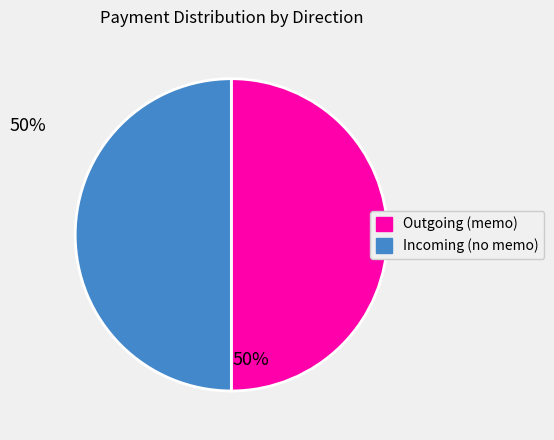

What is the ratio of the value at Incoming (no memo) to the value at Outgoing (memo)?

1.0